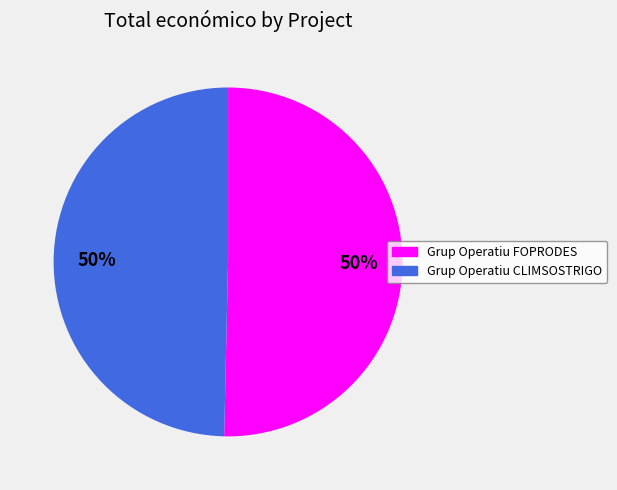

Is the sum of Grup Operatiu CLIMSOSTRIGO and Grup Operatiu FOPRODES greater than half?

Yes